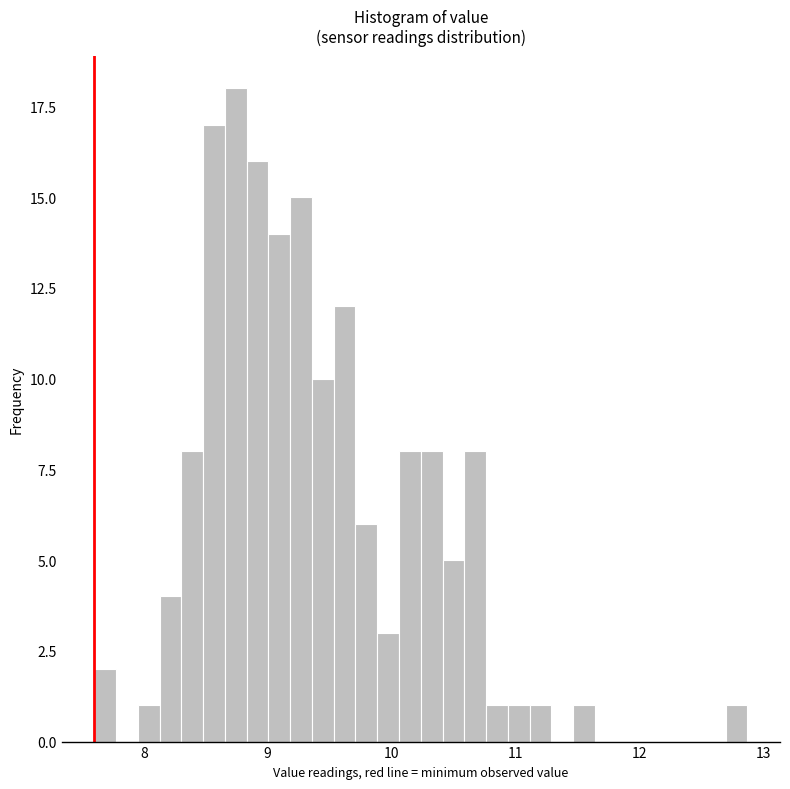

Read against the x-axis, roughly where is the centre of the tallest bar?

8.7